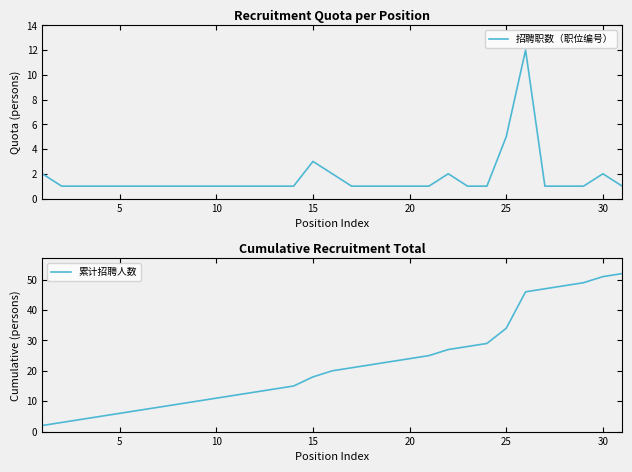

Where is 招聘职数（职位编号） nearest to the value 6?

25